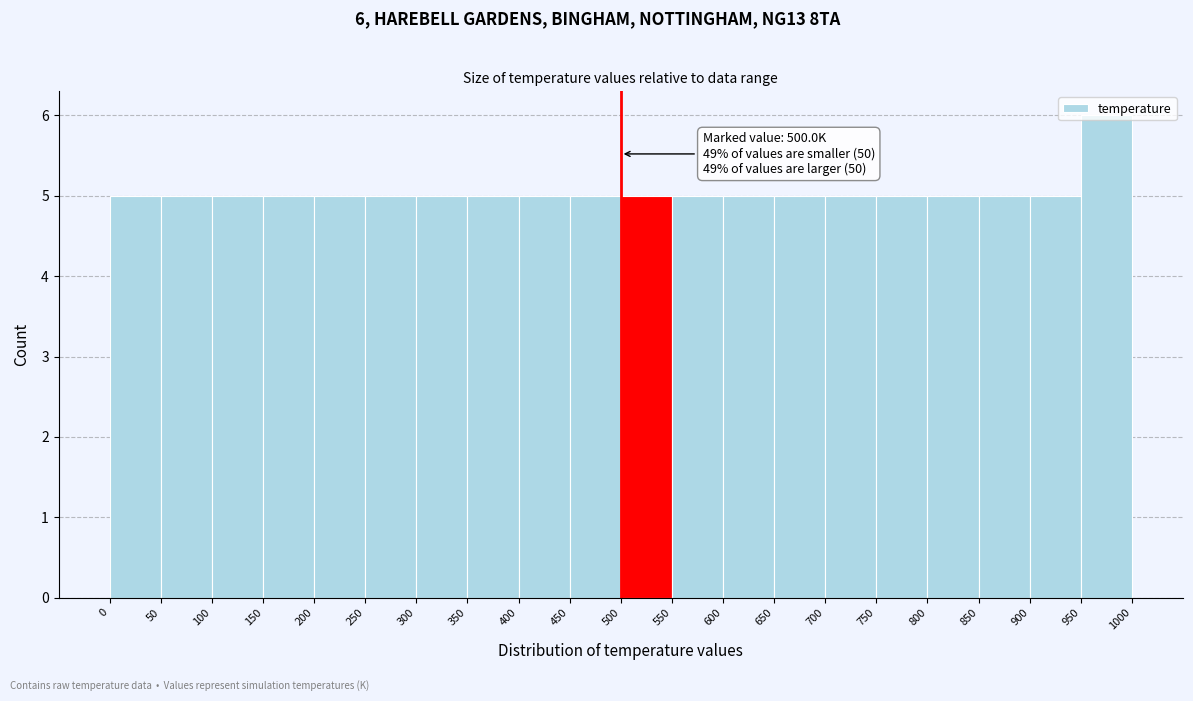

Which range on the x-axis has the tallest bar?

950 to 1000